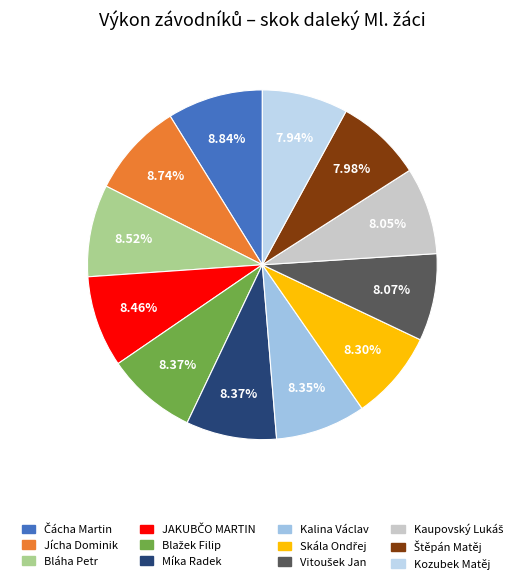

Between Jícha Dominik and Skála Ondřej, which is larger?

Jícha Dominik